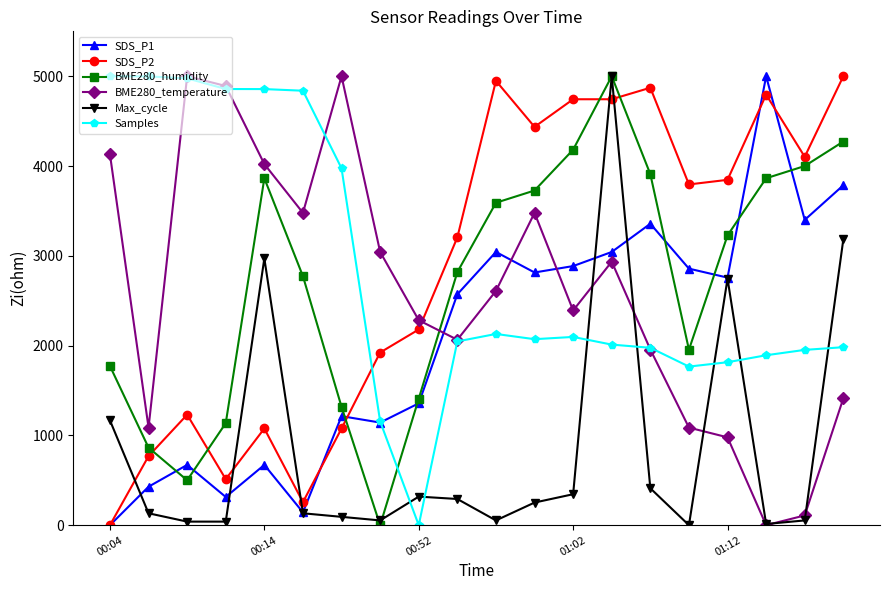

After their last crossing, which series has the higher values: Samples or Max_cycle?

Max_cycle